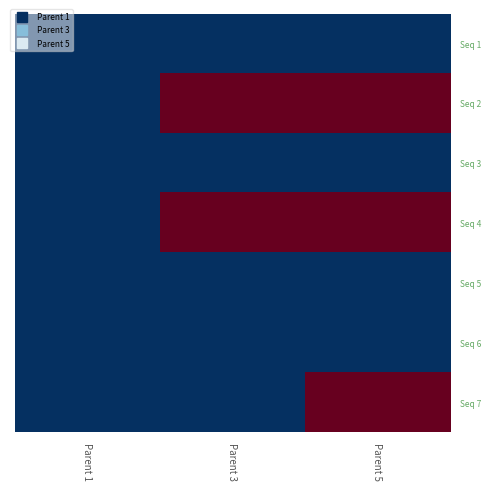

Reading left to right, what are all the values shown in this chart?

Seq 1: Parent 1=0	Parent 3=0	Parent 5=0
Seq 2: Parent 1=0	Parent 3=1	Parent 5=1
Seq 3: Parent 1=0	Parent 3=0	Parent 5=0
Seq 4: Parent 1=0	Parent 3=1	Parent 5=1
Seq 5: Parent 1=0	Parent 3=0	Parent 5=0
Seq 6: Parent 1=0	Parent 3=0	Parent 5=0
Seq 7: Parent 1=0	Parent 3=0	Parent 5=1